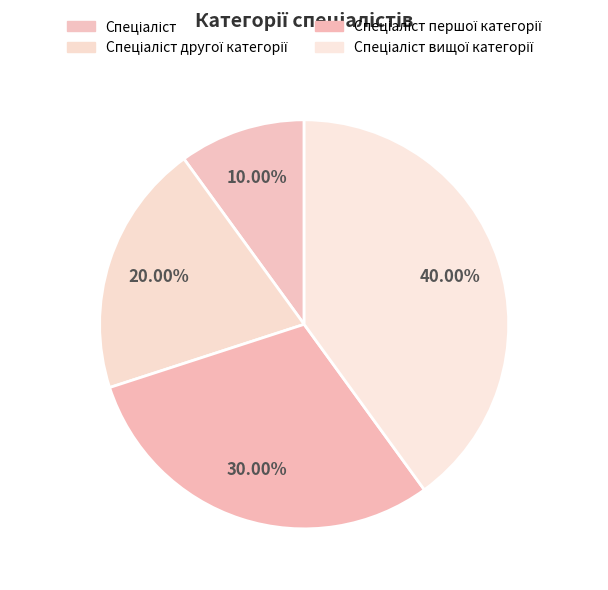

Count the number of slices in the pie.

4